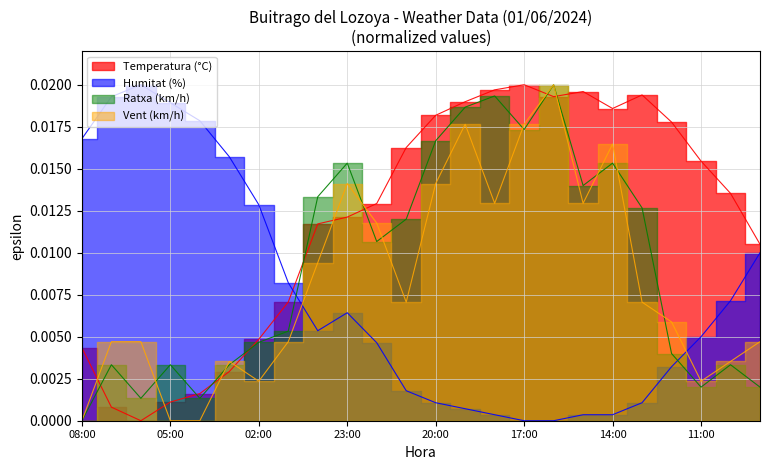

The value of Velocitat vent (km/h) at 20:00 is 0.0. True or false?

True